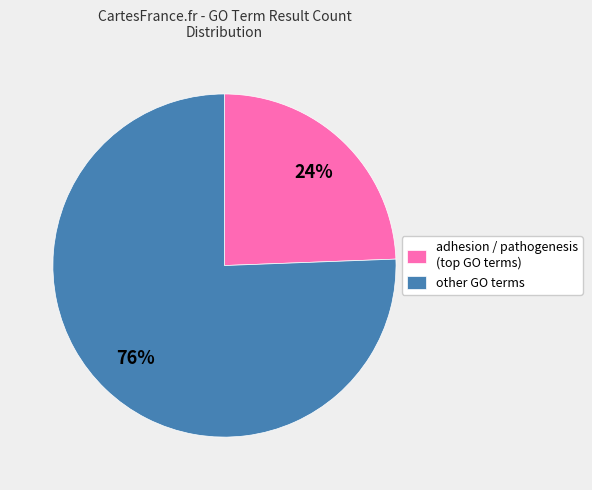

How many segments does this pie chart have?

2